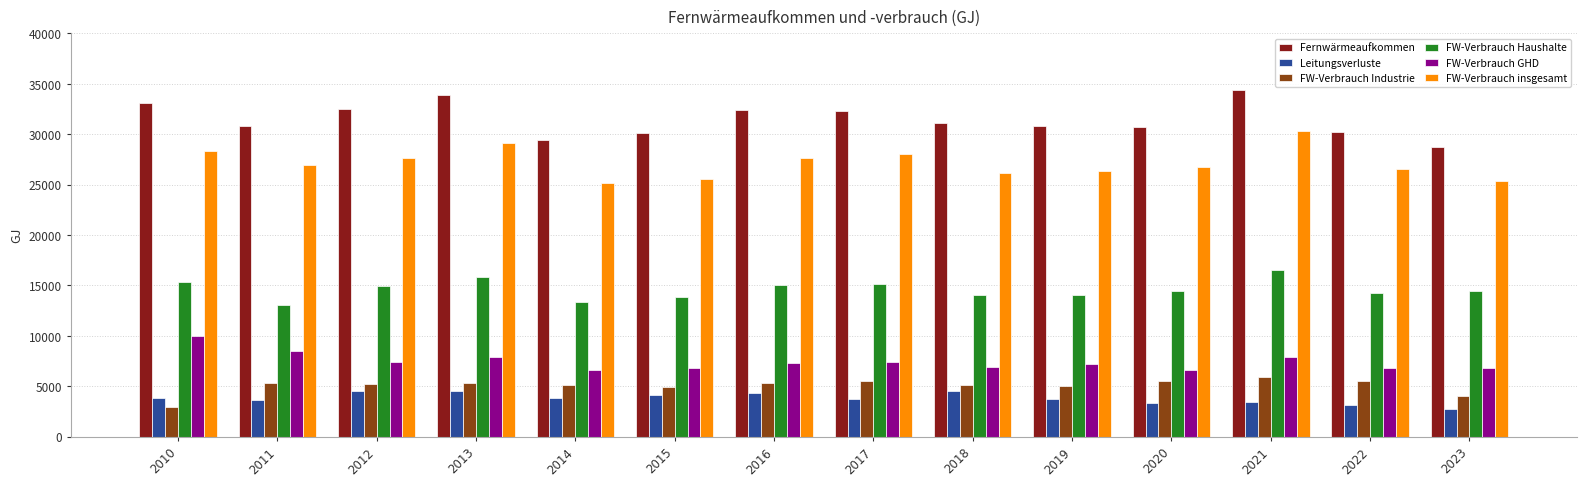

What is the maximum value shown in the chart?

34414.2